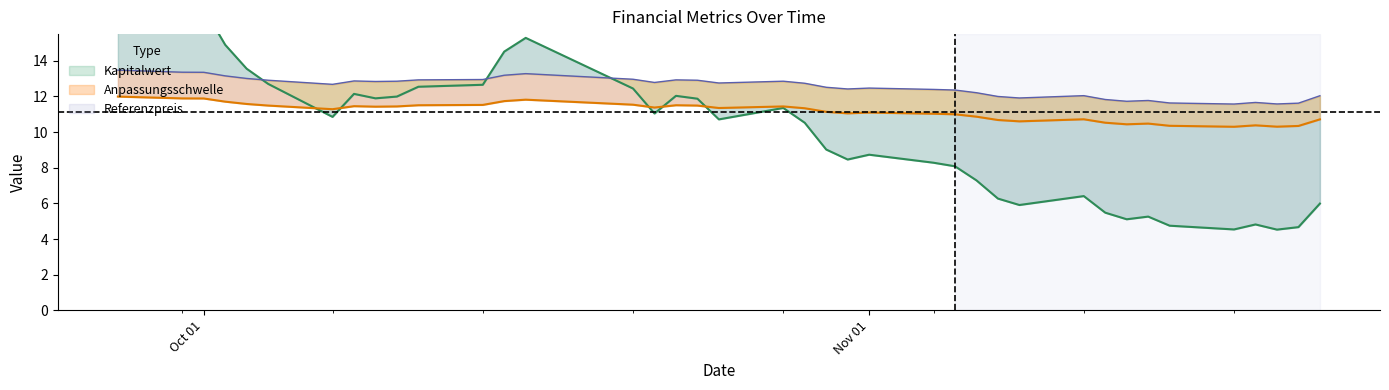

True or false: Kapitalwert has a value of 1.1 at 2024-11-21.

False